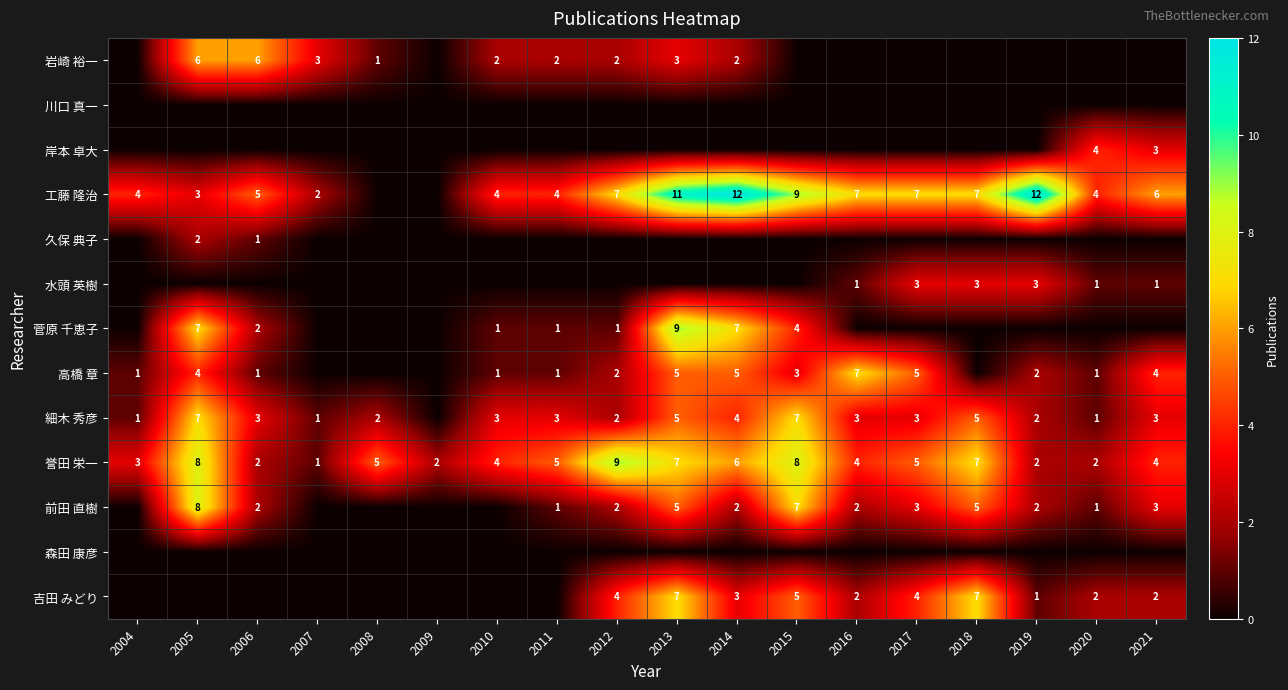

The 菅原 千恵子 series shows 9 at 2013. True or false?

True